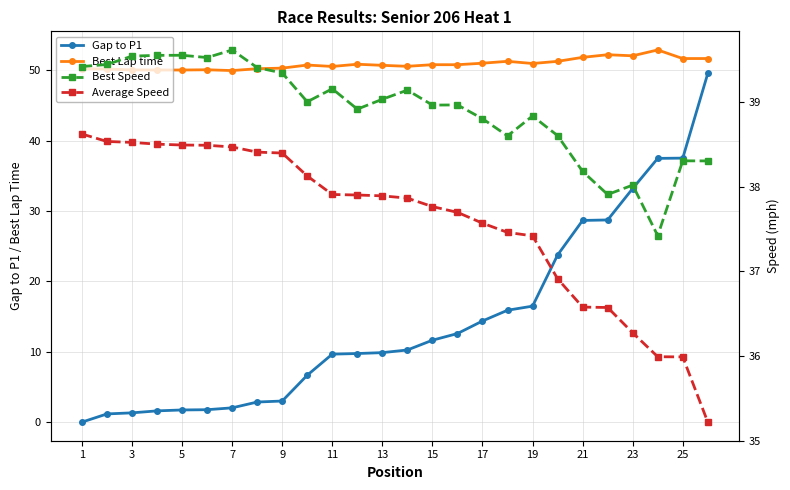

Is this an area chart (filled region under the line)?

No